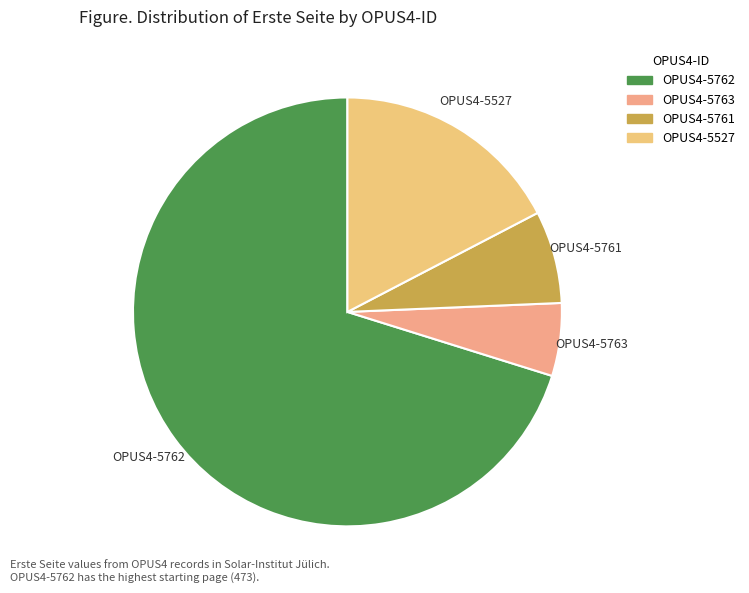

Rank the categories by value from highest to lowest.

OPUS4-5762, OPUS4-5527, OPUS4-5761, OPUS4-5763